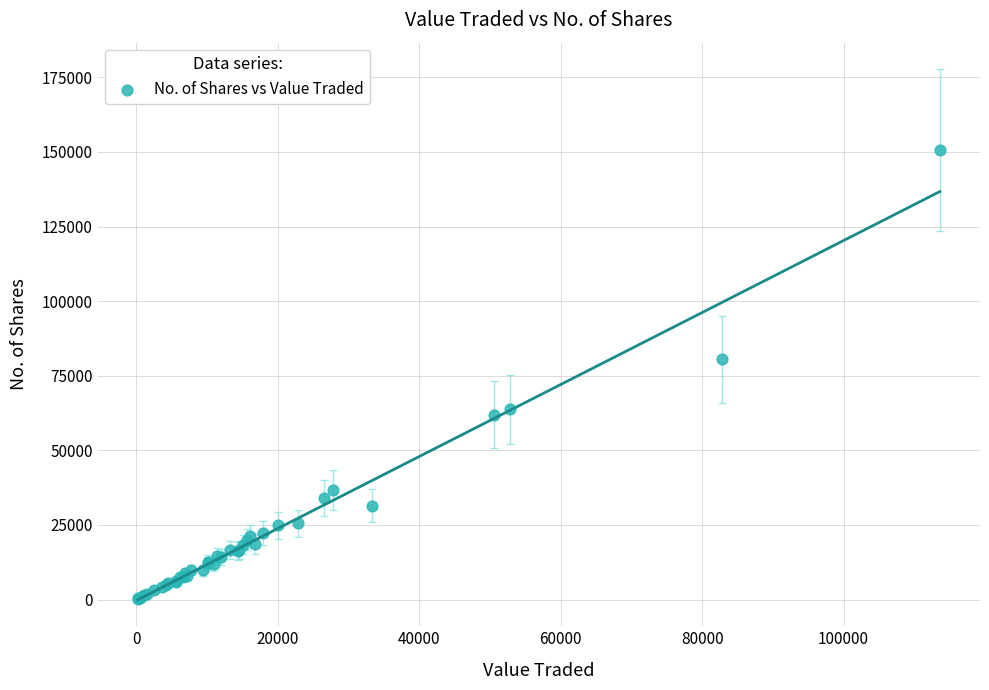

What Y value in the scatter plot is closest to 75471?

80468